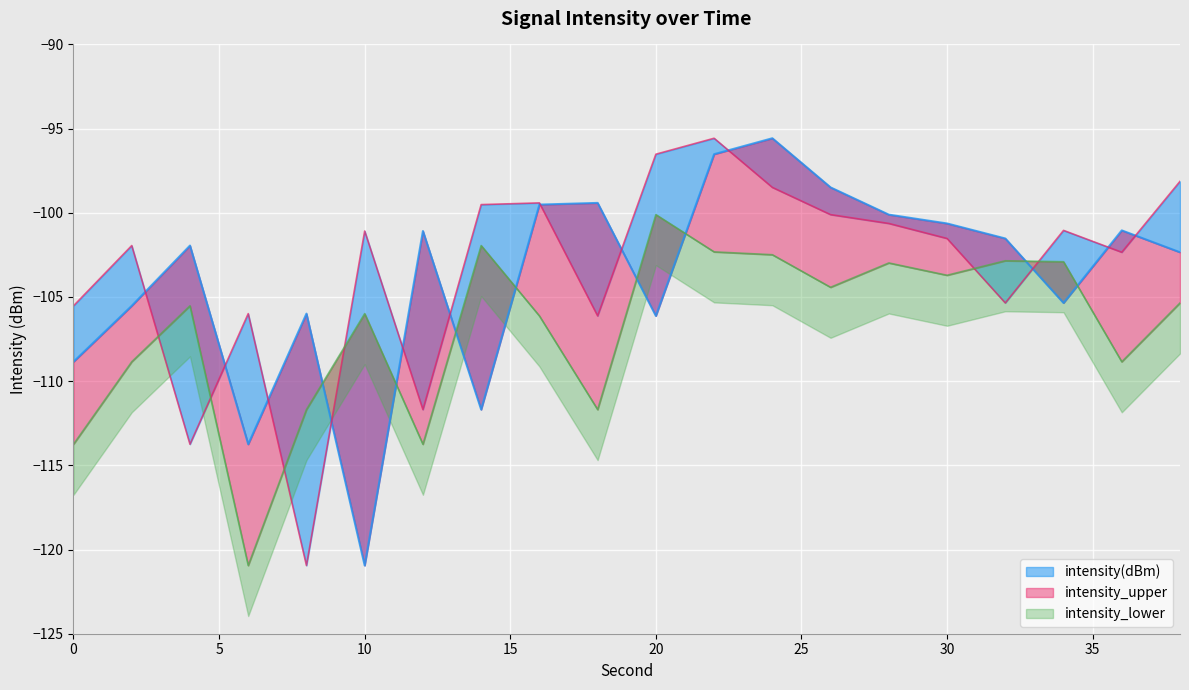

Which series has the widest spread of values?

intensity(dBm)